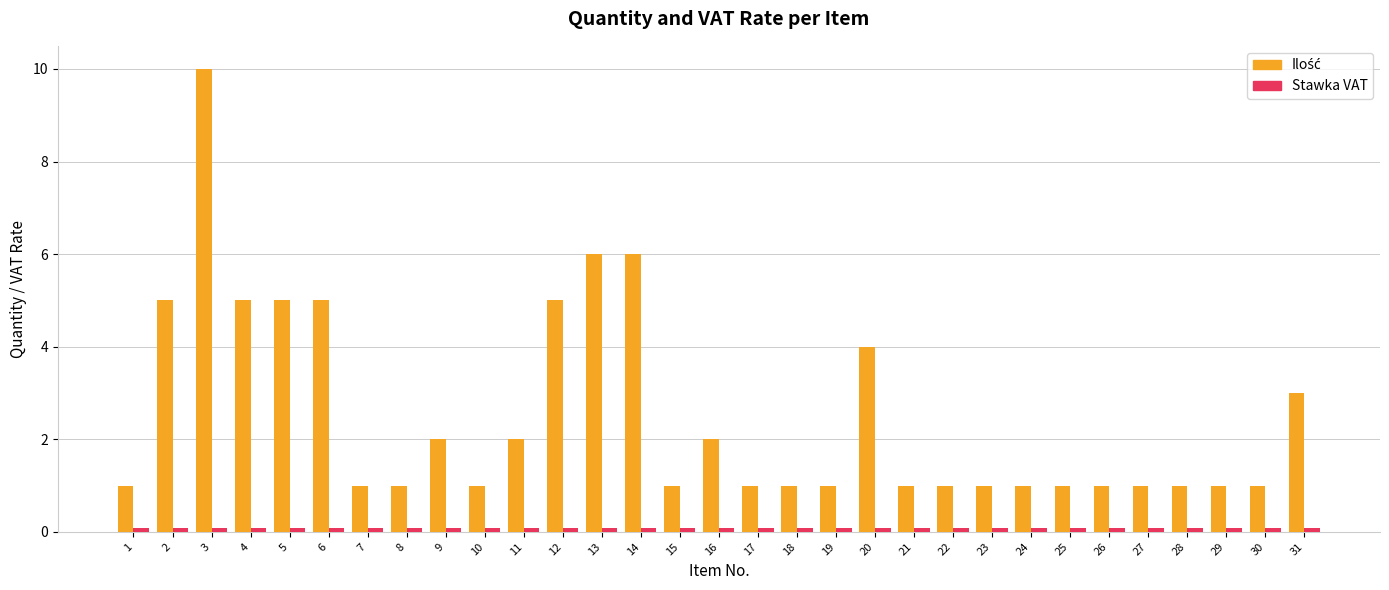

Rank the series by their maximum value, from lowest to highest.

Stawka VAT, Ilość